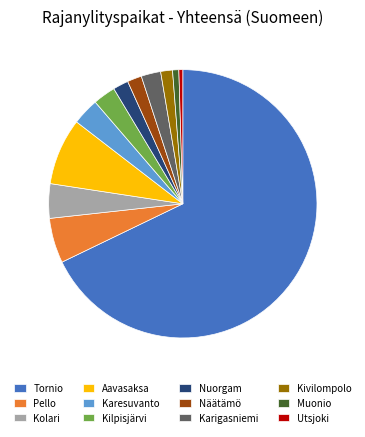

Which has a higher value, Pello or Kilpisjärvi?

Pello